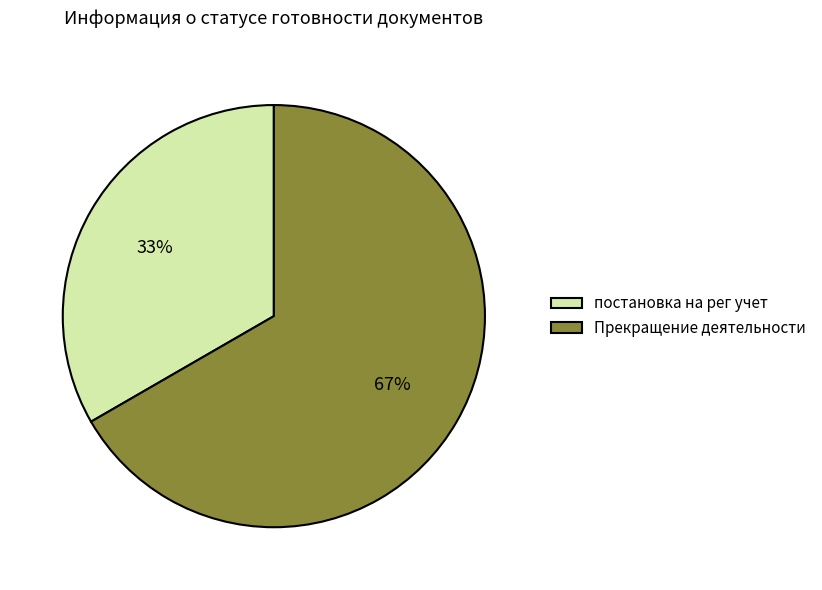

Is постановка на рег учет the majority of the pie?

No